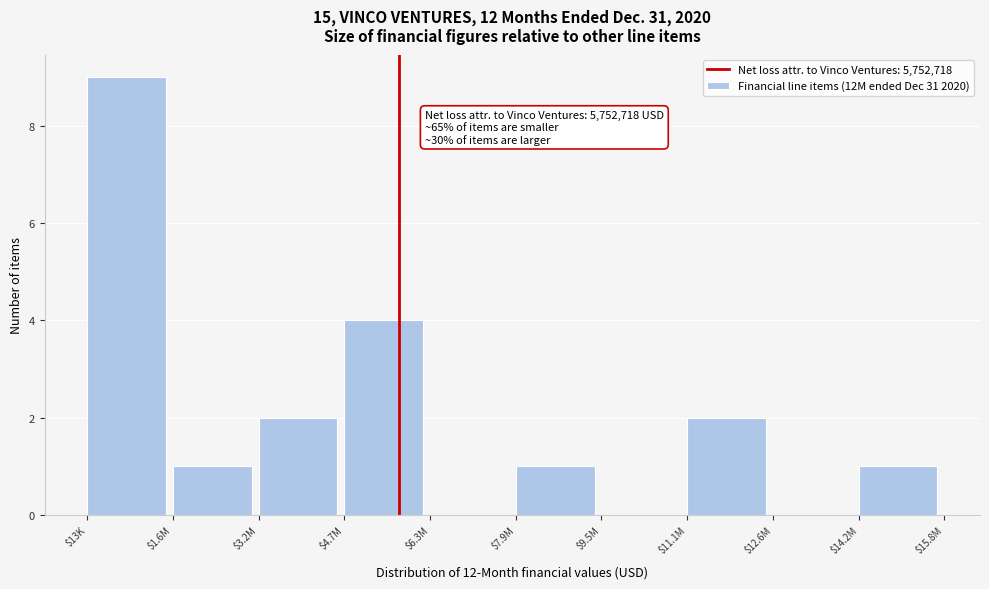

What is the sum of all values?

20